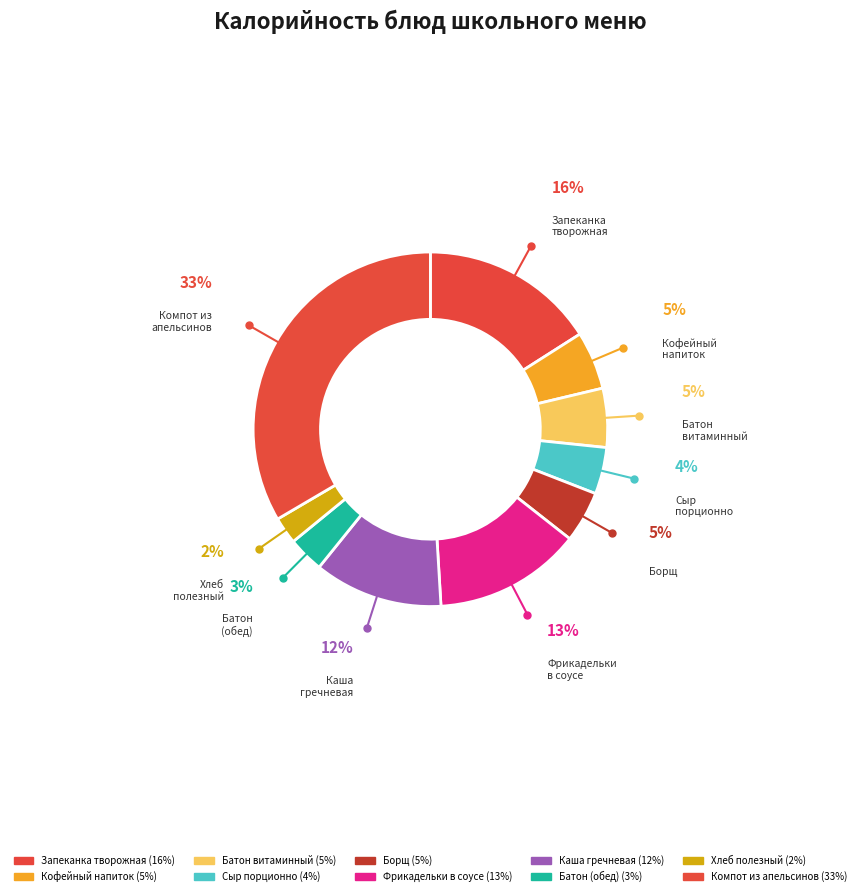

Count the number of slices in the pie.

10